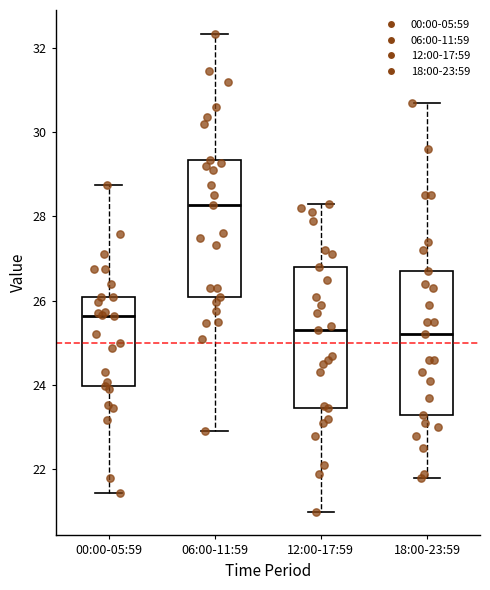

Reading left to right, transcribe this box plot: for each box, give where its median line is, the range the box spans, and where its two whiskers end, as read against the y-axis. The values are not printed on the chart, so give them approximately, as read against the axis.

00:00-05:59: median 25.6, box 24.0 to 26.2, whiskers 21.4 to 28.8
06:00-11:59: median 28.2, box 26.0 to 29.4, whiskers 23.0 to 32.4
12:00-17:59: median 25.4, box 23.4 to 26.8, whiskers 21.0 to 28.4
18:00-23:59: median 25.2, box 23.4 to 26.8, whiskers 21.8 to 30.8